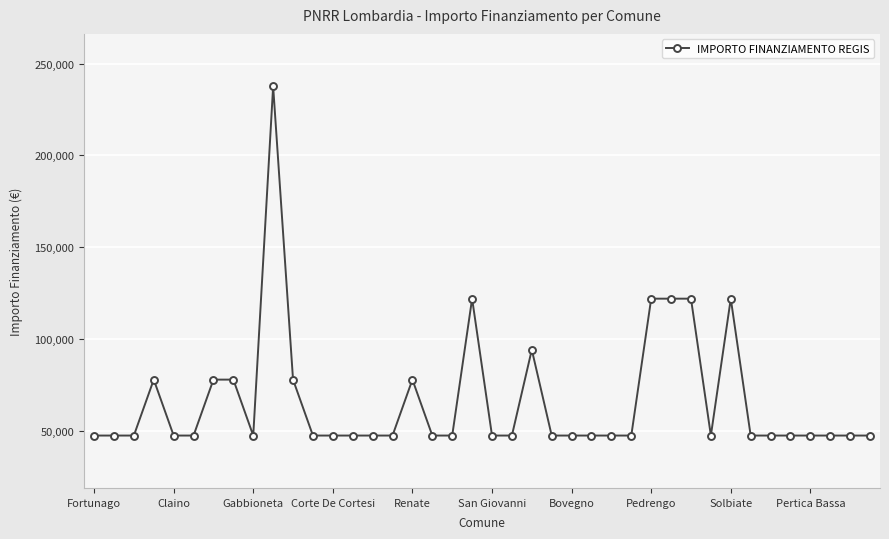

What is the minimum value shown in the chart?

47427